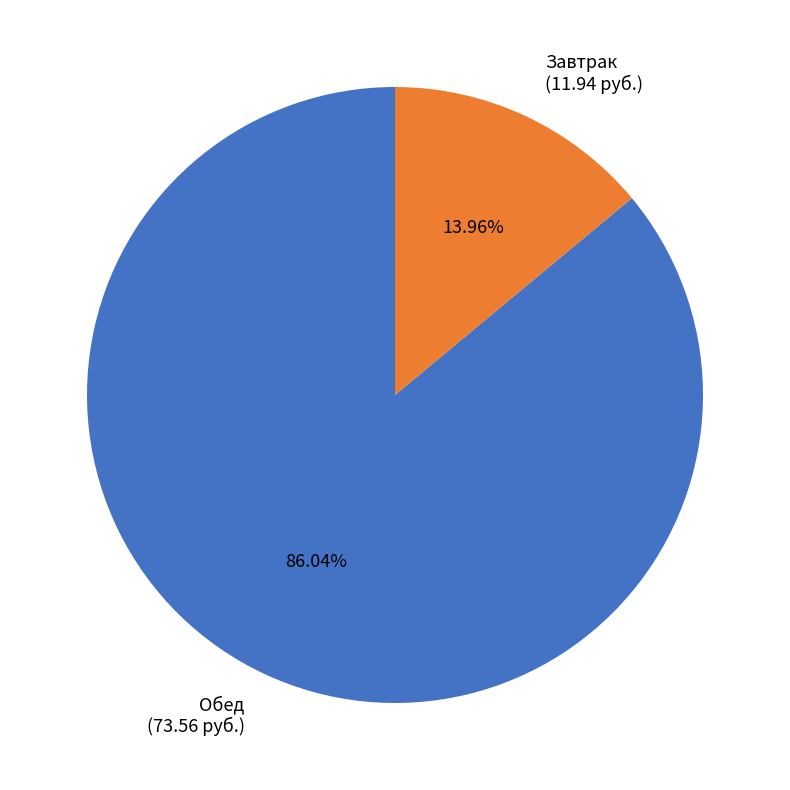

Is the sum of Обед and Завтрак greater than half?

Yes